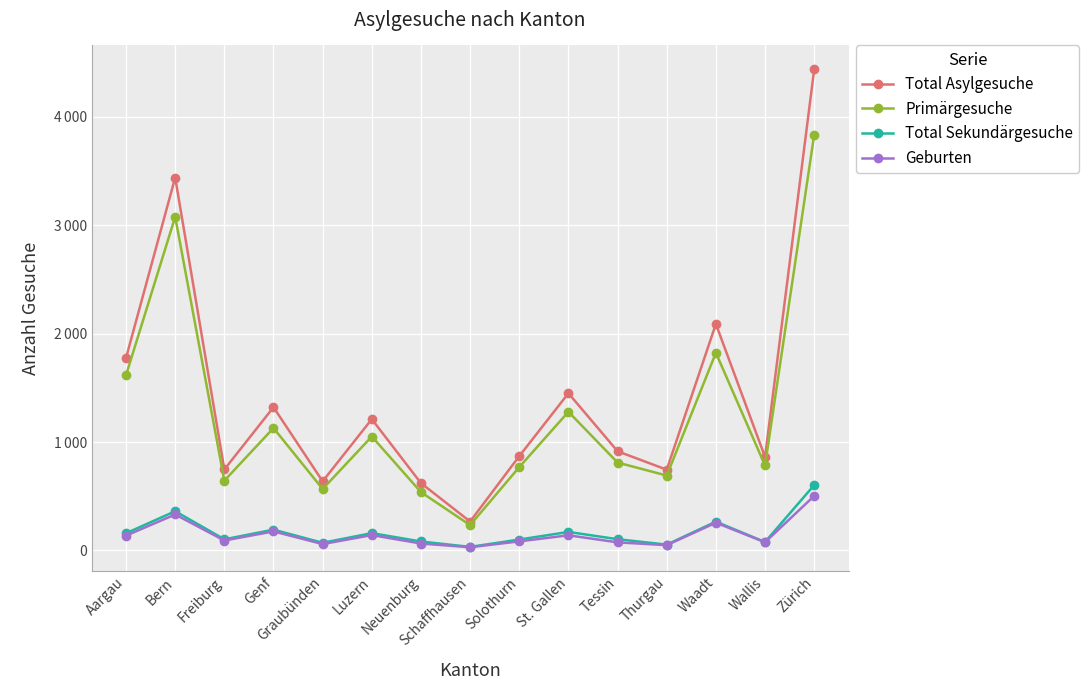

What are all the series names shown in the legend?

Total Asylgesuche, Primärgesuche, Total Sekundärgesuche, Geburten